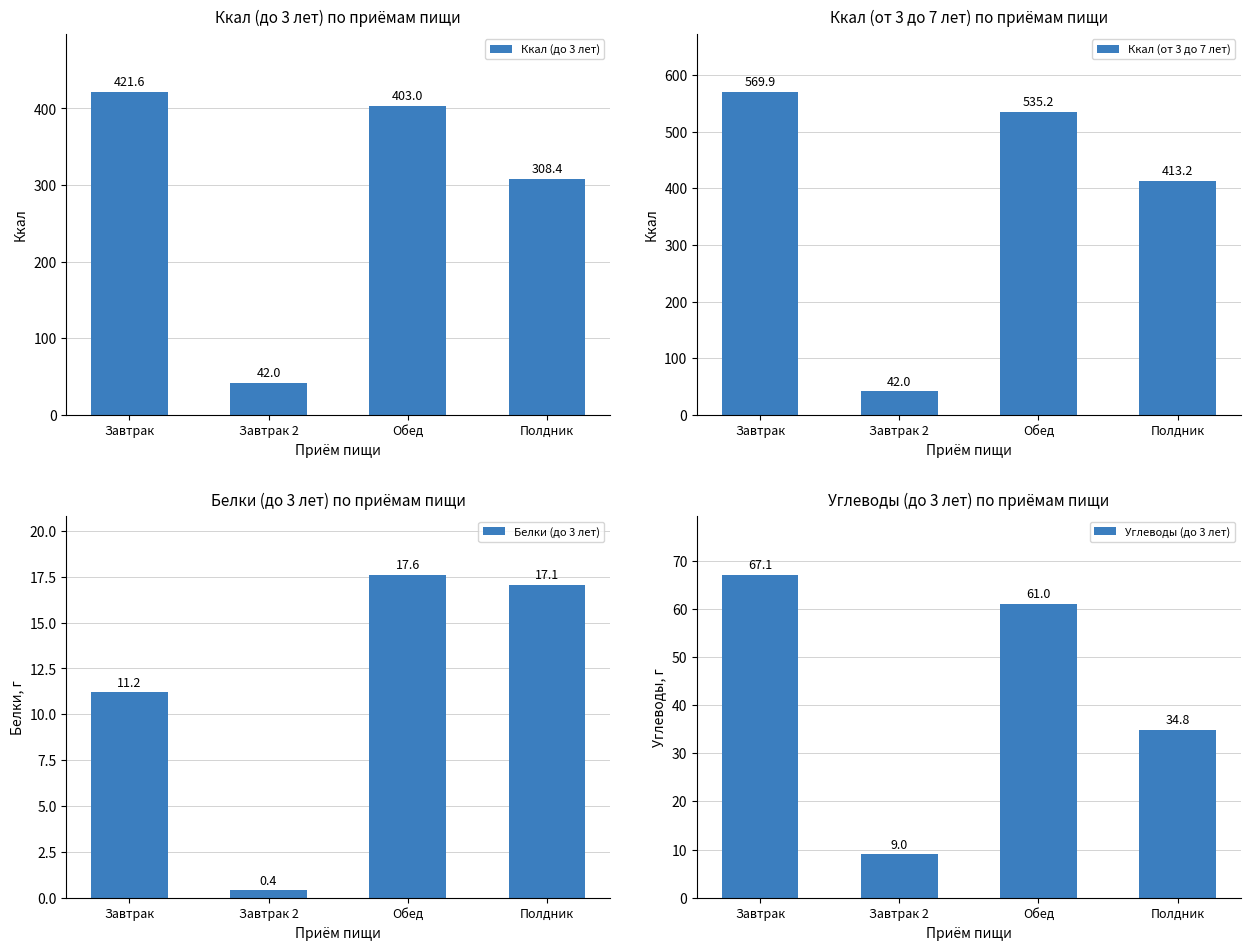

Does the chart contain any negative values?

No